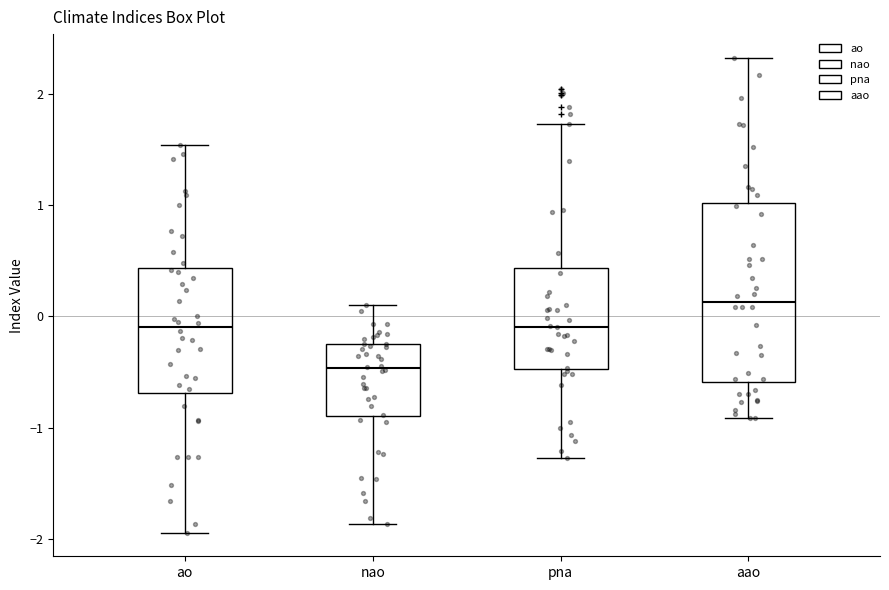

Where is the upper edge of the box for nao on the y-axis? The values are not printed on the chart, so give them approximately, as read against the axis.

-0.2